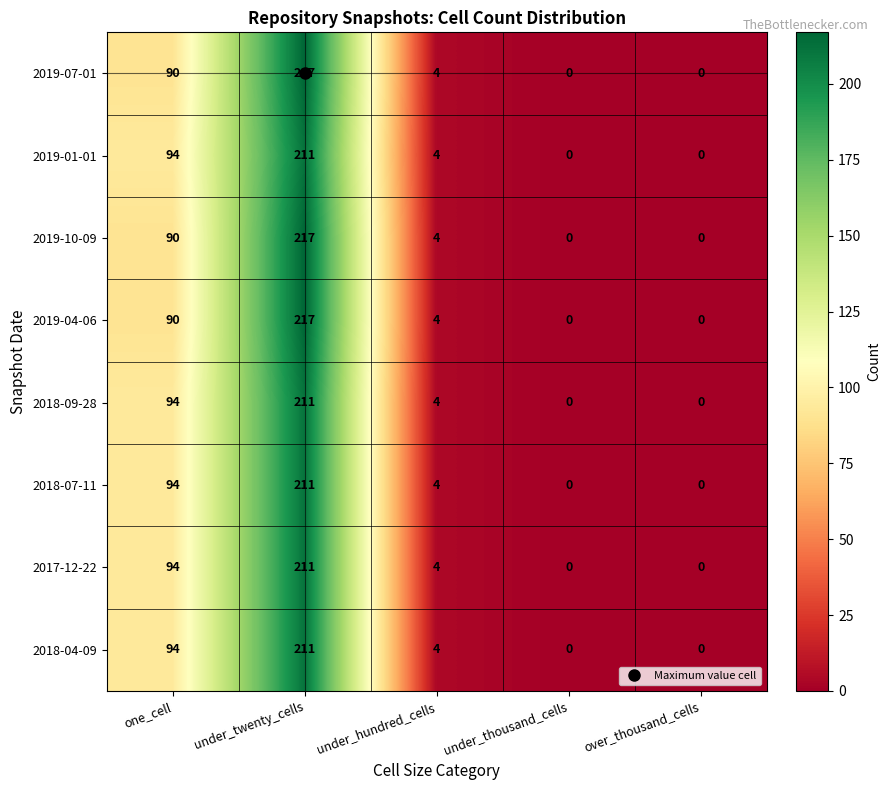

Count the number of categories in the chart.

5